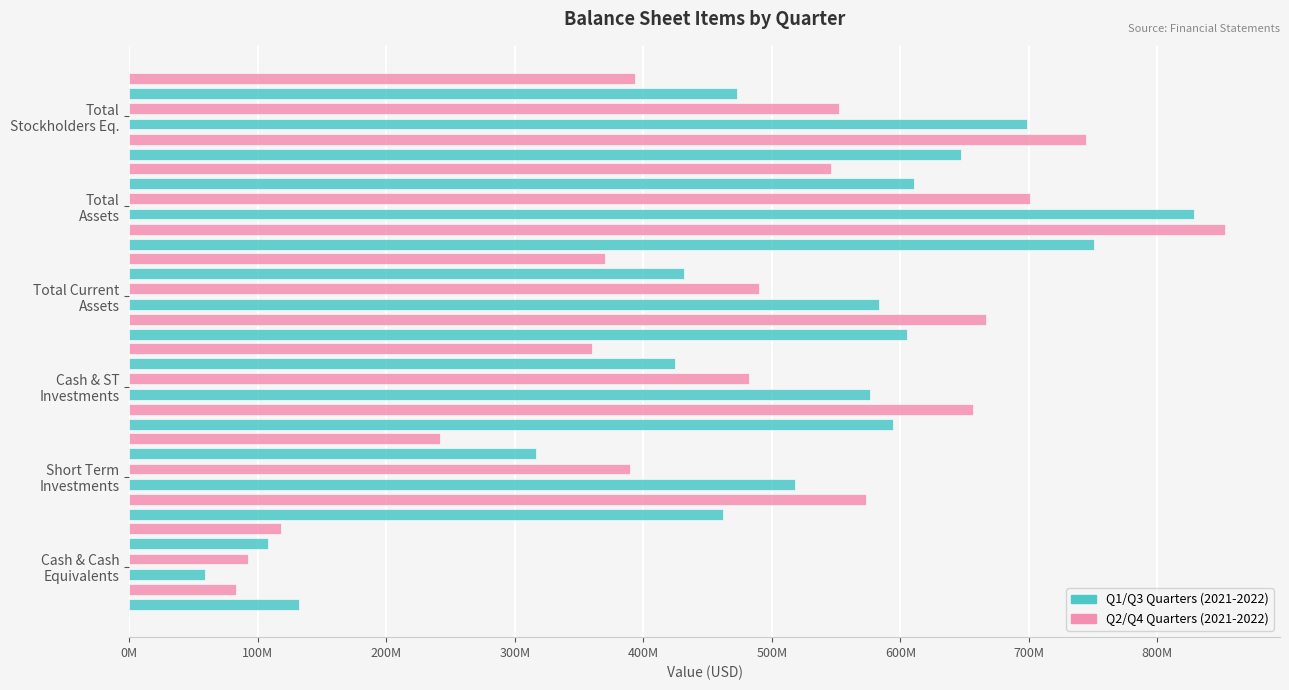

What is the spread (max minus min) of values at Cash & Cash Equivalents?

73364000